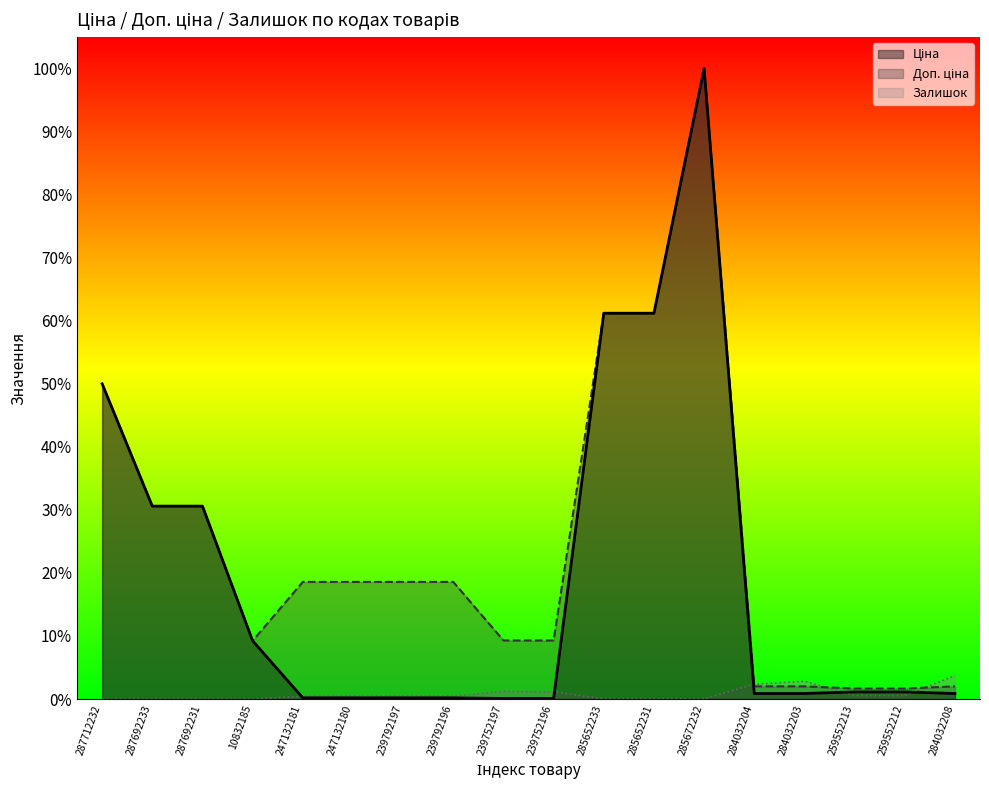

Reading left to right, what are all the values shown in this chart?

Ціна: 287712232=0.5	287692233=0.3	287692231=0.3	10832185=0.1	247132181=0.0	247132180=0.0	239792197=0.0	239792196=0.0	239752197=0.0	239752196=0.0	285652233=0.6	285652231=0.6	285672232=1.0	284032204=0.0	284032203=0.0	259552213=0.0	259552212=0.0	284032208=0.0
Доп. ціна: 287712232=0.5	287692233=0.3	287692231=0.3	10832185=0.1	247132181=0.2	247132180=0.2	239792197=0.2	239792196=0.2	239752197=0.1	239752196=0.1	285652233=0.6	285652231=0.6	285672232=1.0	284032204=0.0	284032203=0.0	259552213=0.0	259552212=0.0	284032208=0.0
Залишок: 287712232=0.0	287692233=0.0	287692231=0.0	10832185=0.0	247132181=0.0	247132180=0.0	239792197=0.0	239792196=0.0	239752197=0.0	239752196=0.0	285652233=0.0	285652231=0.0	285672232=0.0	284032204=0.0	284032203=0.0	259552213=0.0	259552212=0.0	284032208=0.0